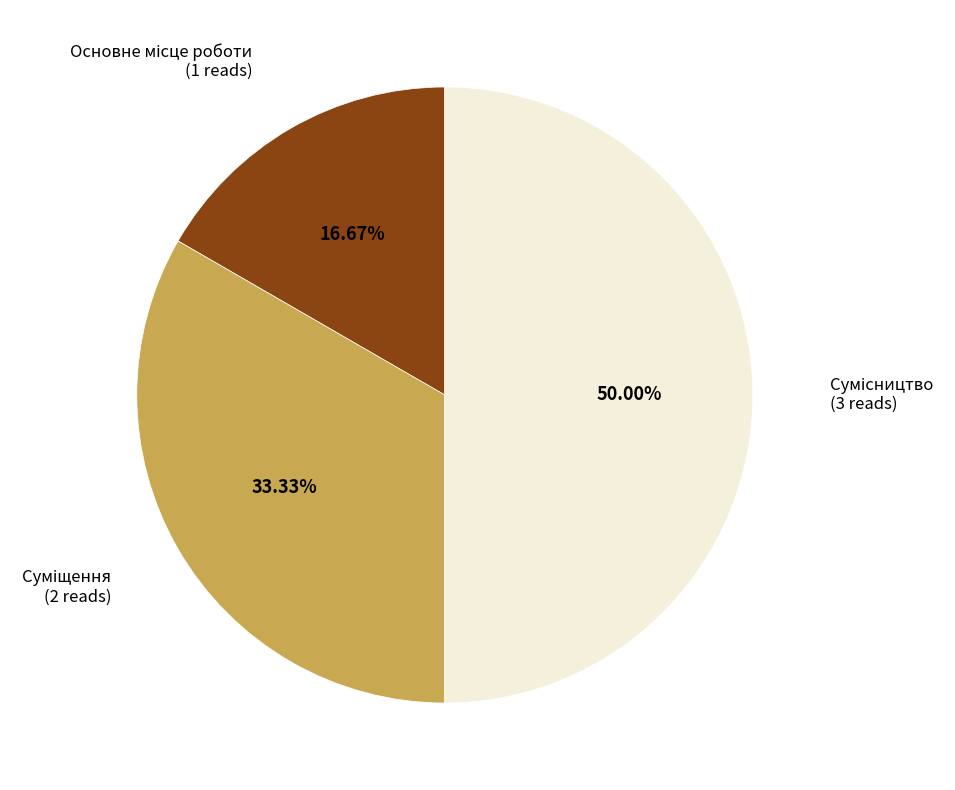

What is the largest slice in the pie chart?

Сумісництво